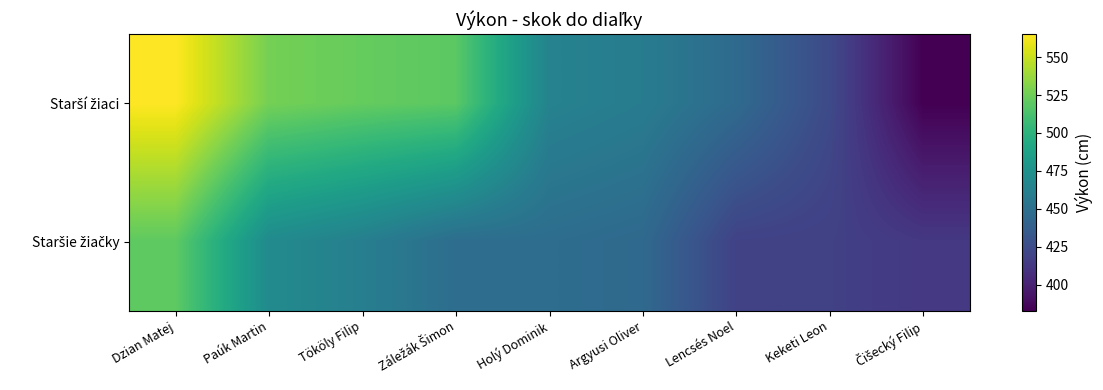

Rank the series by their maximum value, from lowest to highest.

Staršie žiačky, Starší žiaci